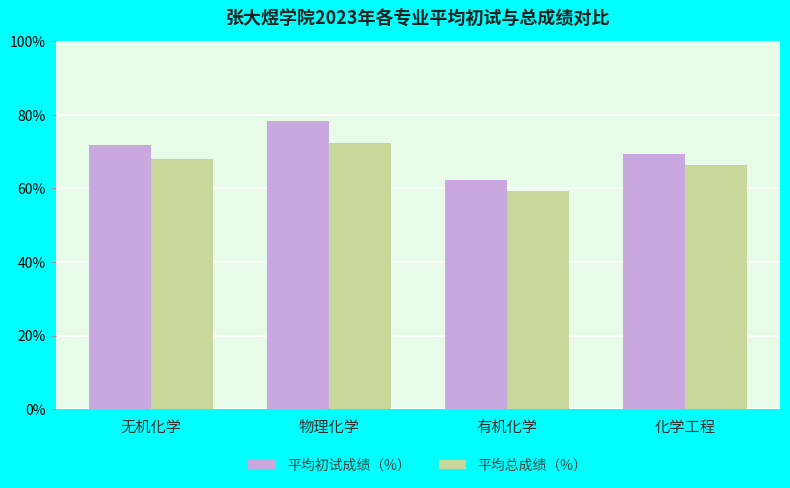

Is it true that 平均总成绩（%） equals 44.9 at 无机化学?

False